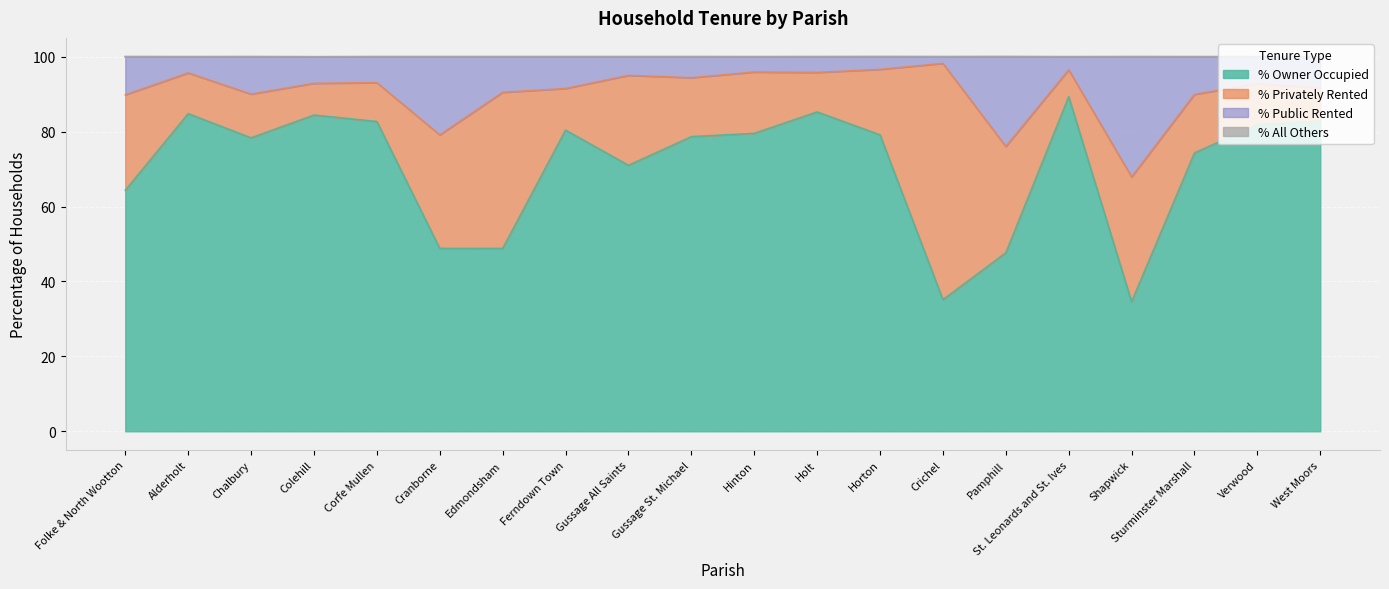

Where is % Public Rented nearest to the value 83?

Cranborne